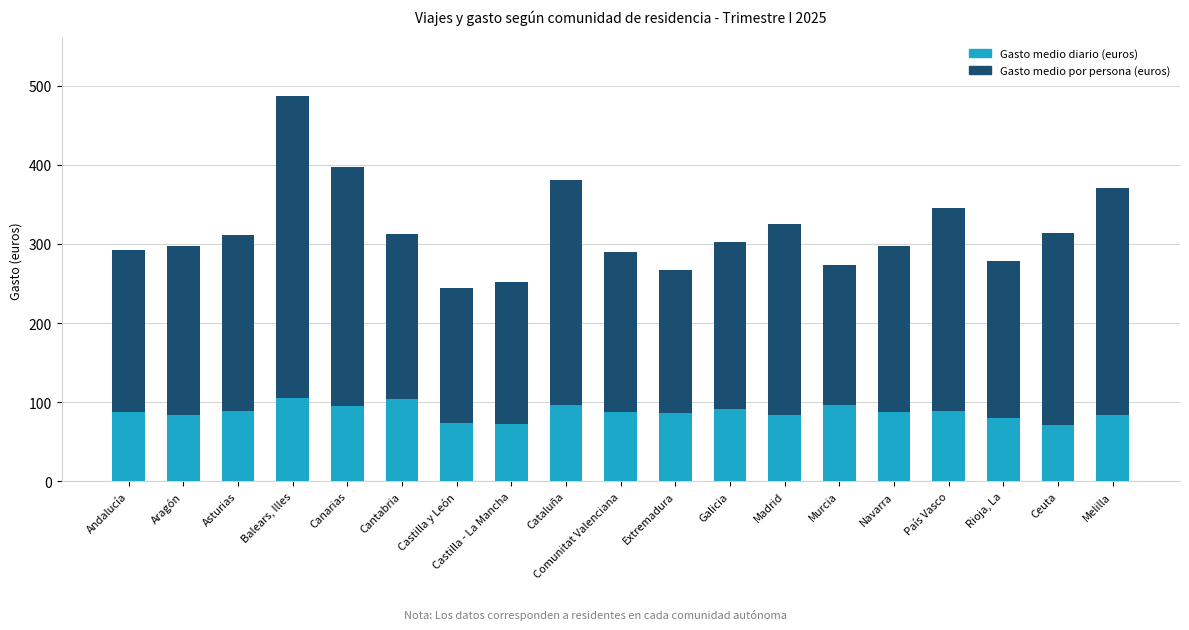

Is it true that Gasto medio diario (euros) equals 80 at Rioja, La?

True